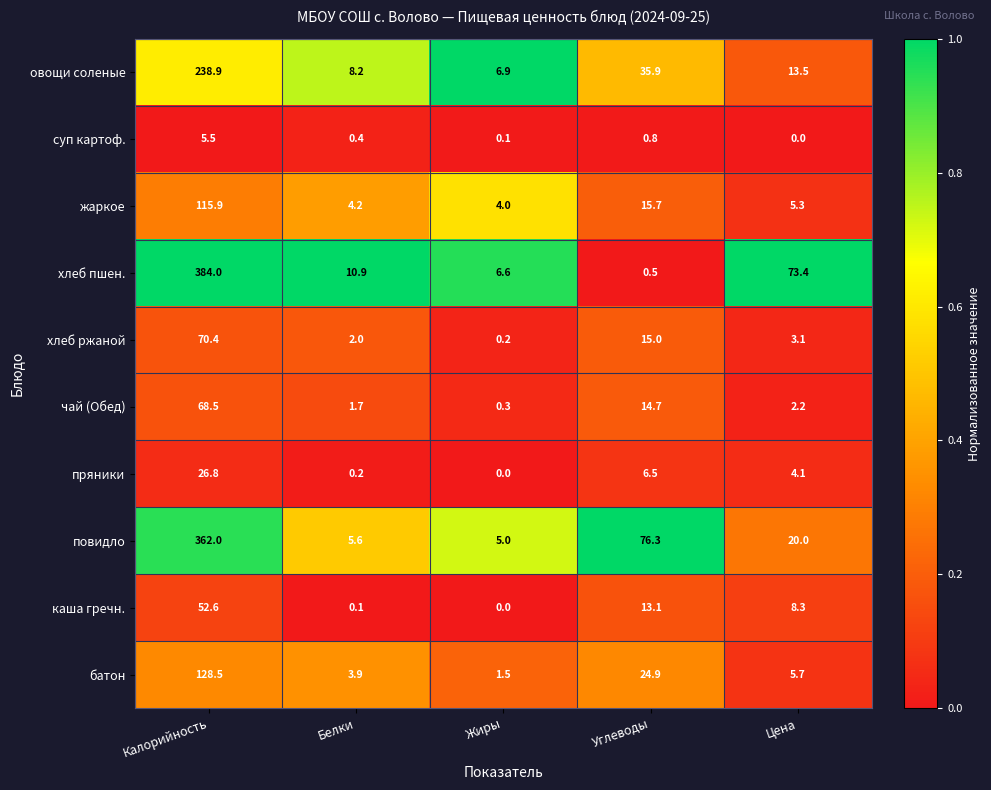

Where does the овощи соленые series first go above 13?

Калорийность